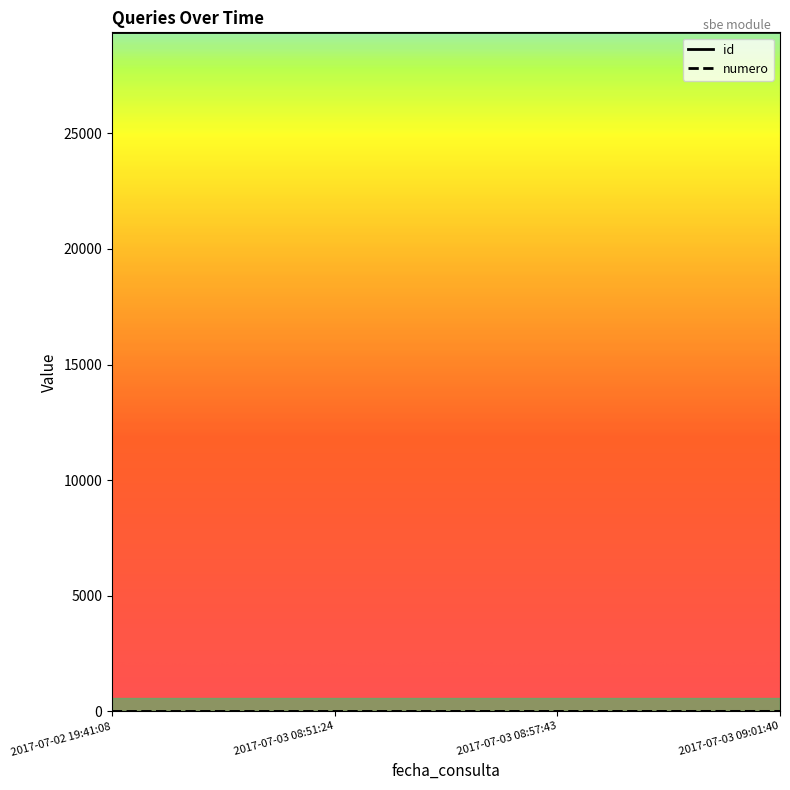

What is the greatest value displayed?

29362